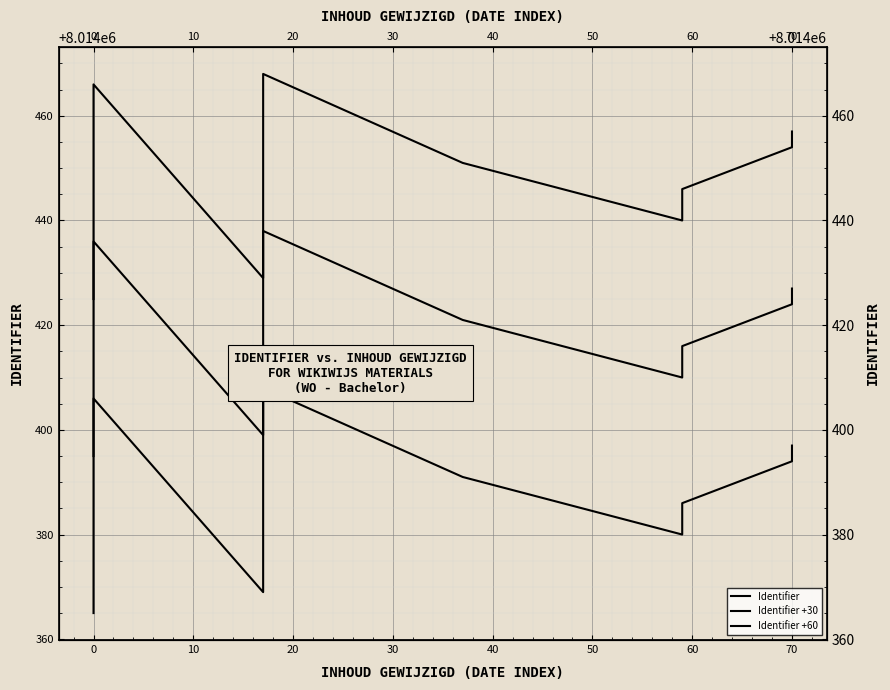

Which series has the largest range (max minus min)?

Identifier